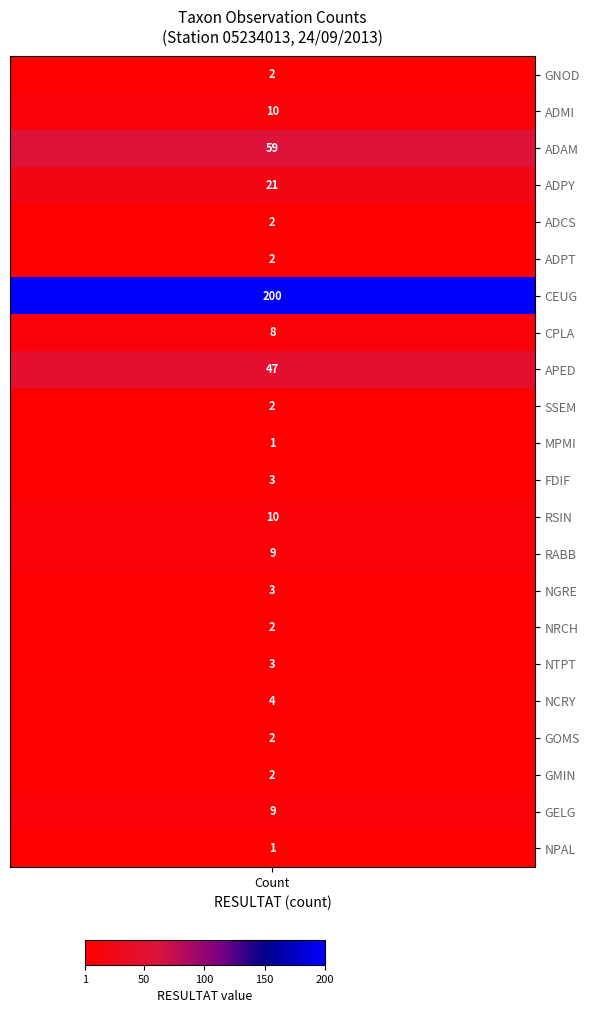

The value at 2 is 31. True or false?

False